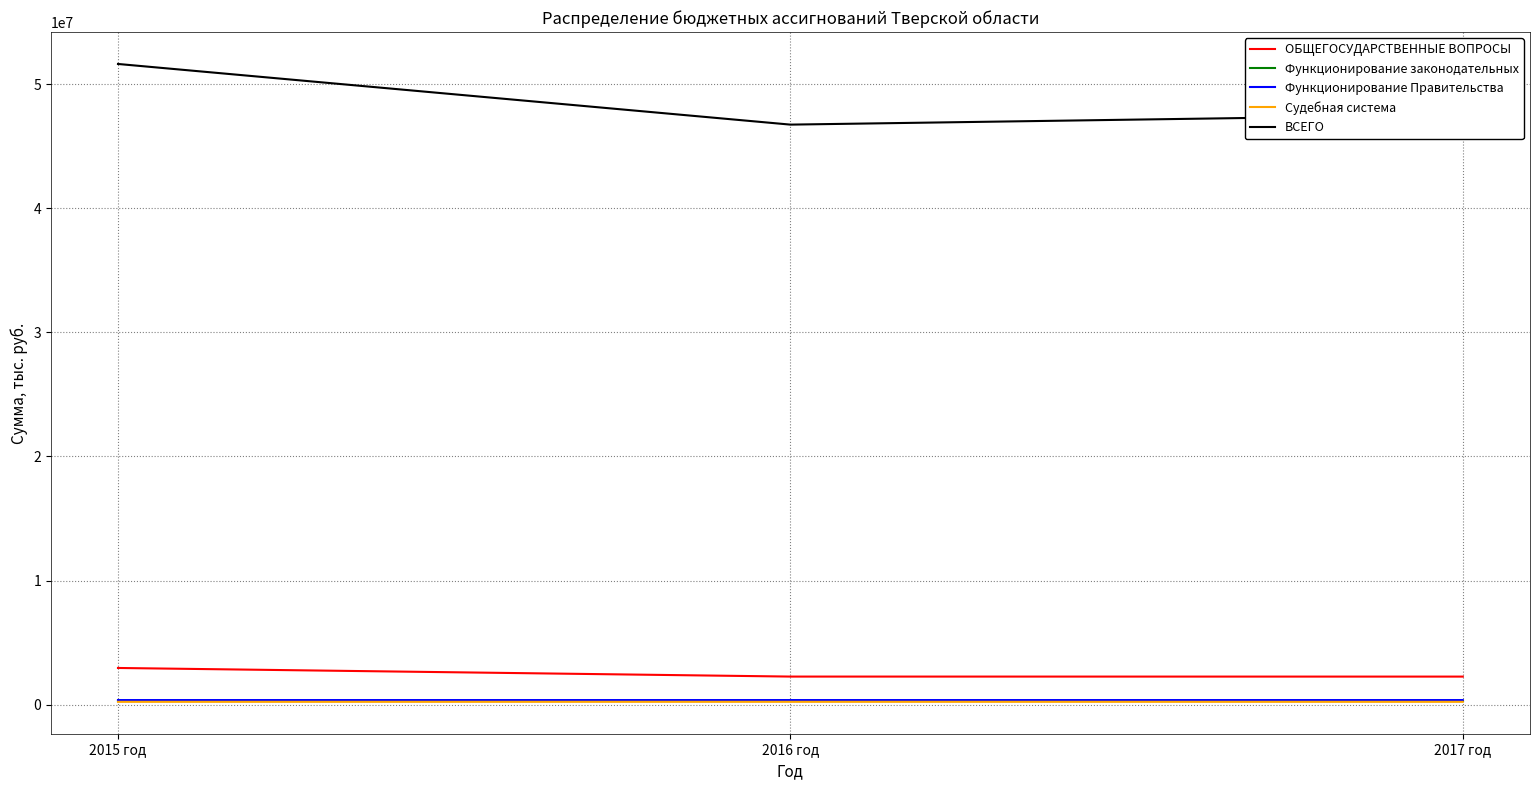

True or false: Функционирование Правительства has a value of 368199.2 at 2017 год.

True